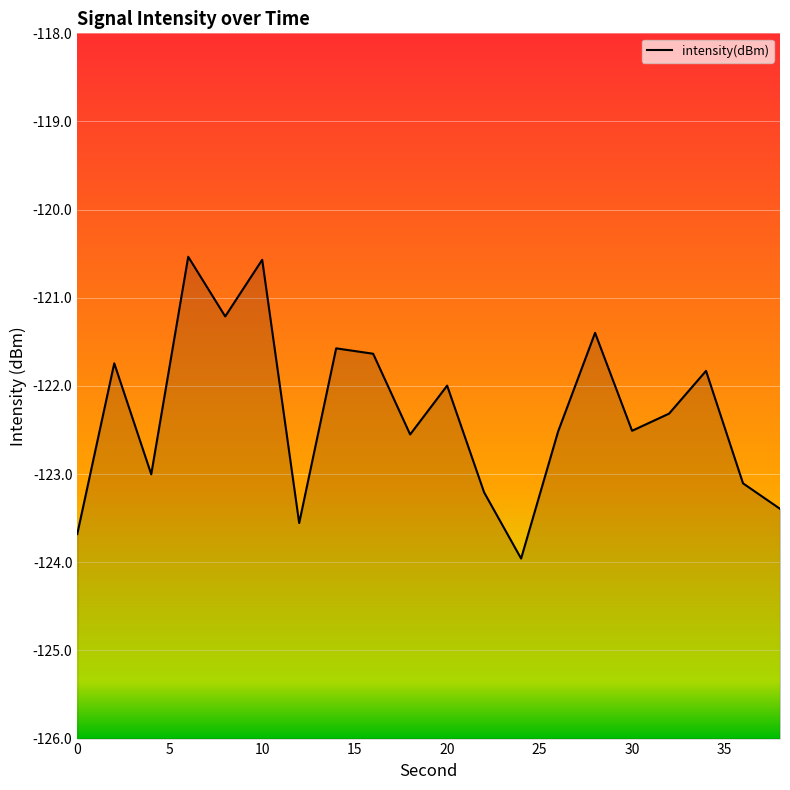

What is the difference between the maximum and minimum values?

3.4